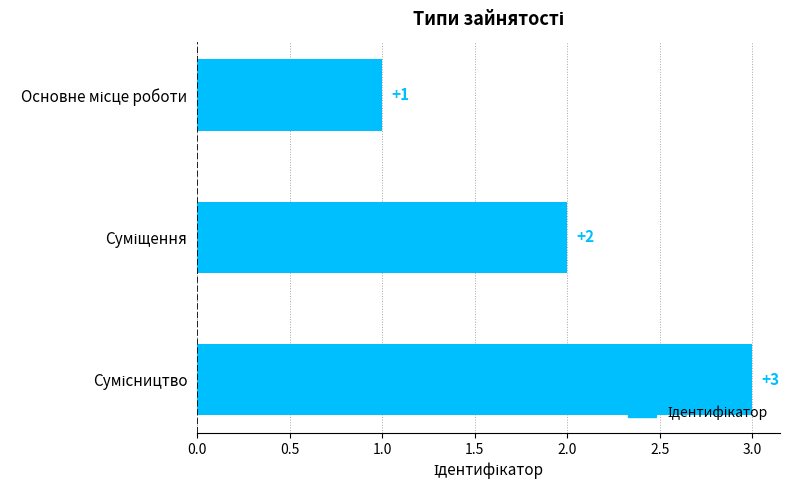

What is the maximum value shown in the chart?

3